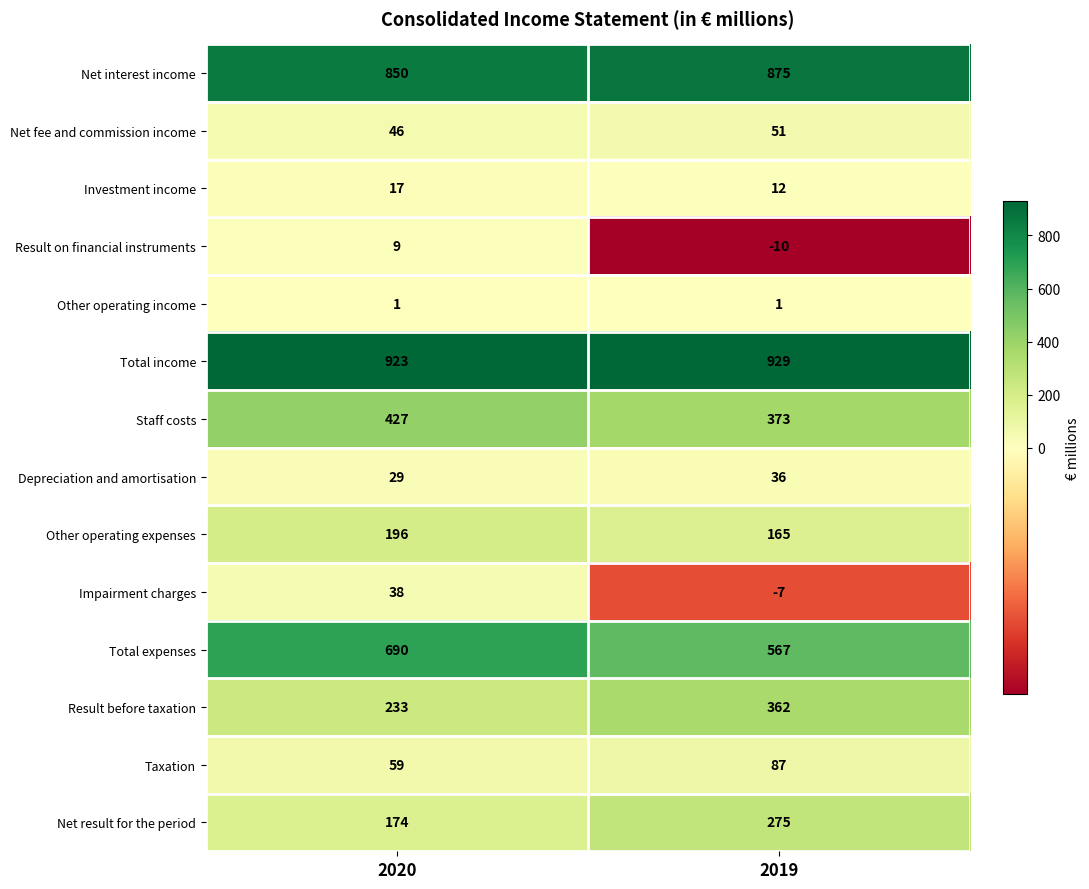

Which label corresponds to the smallest value in the chart?

2019